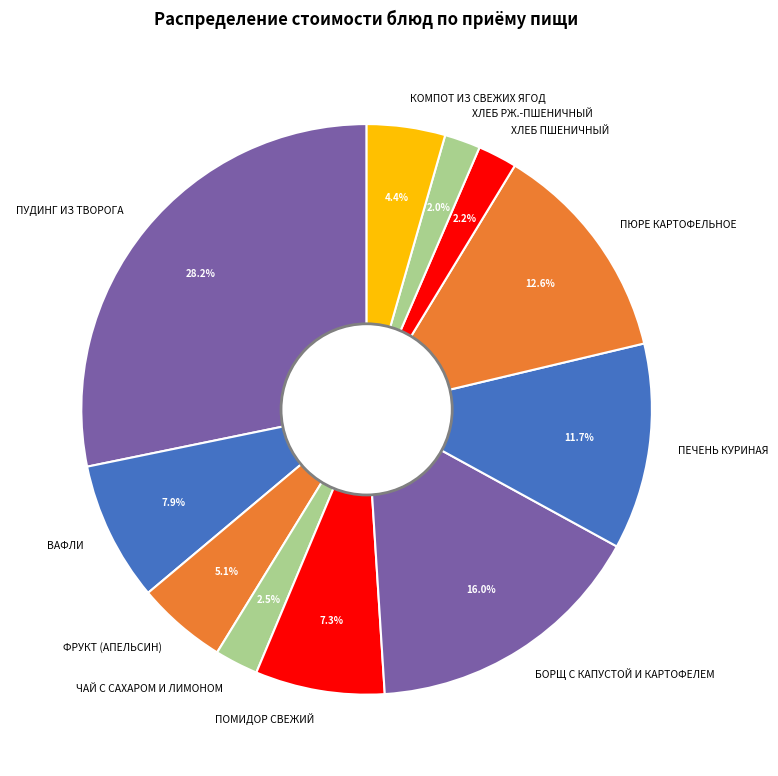

Approximately how many times larger is the value at ХЛЕБ РЖ.-ПШЕНИЧНЫЙ compared to ПУДИНГ ИЗ ТВОРОГА?

0.1